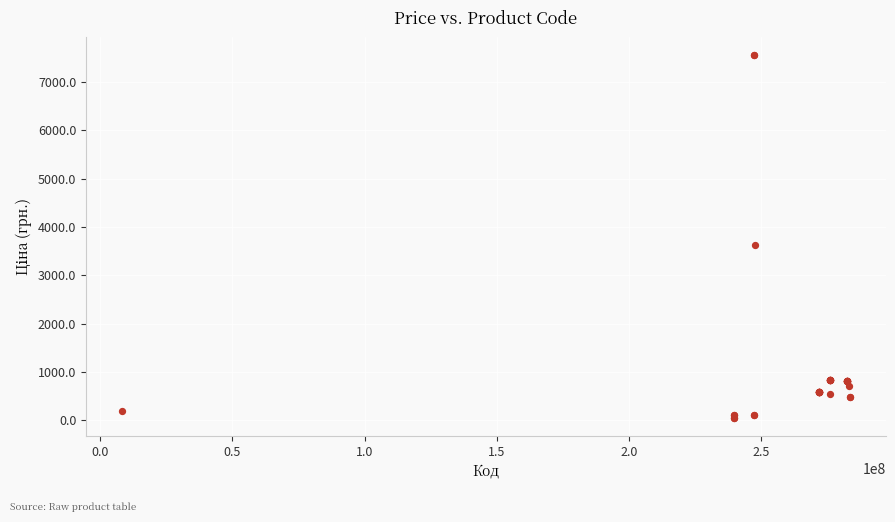

What Y value in the scatter plot is closest to 3801?

3622.2